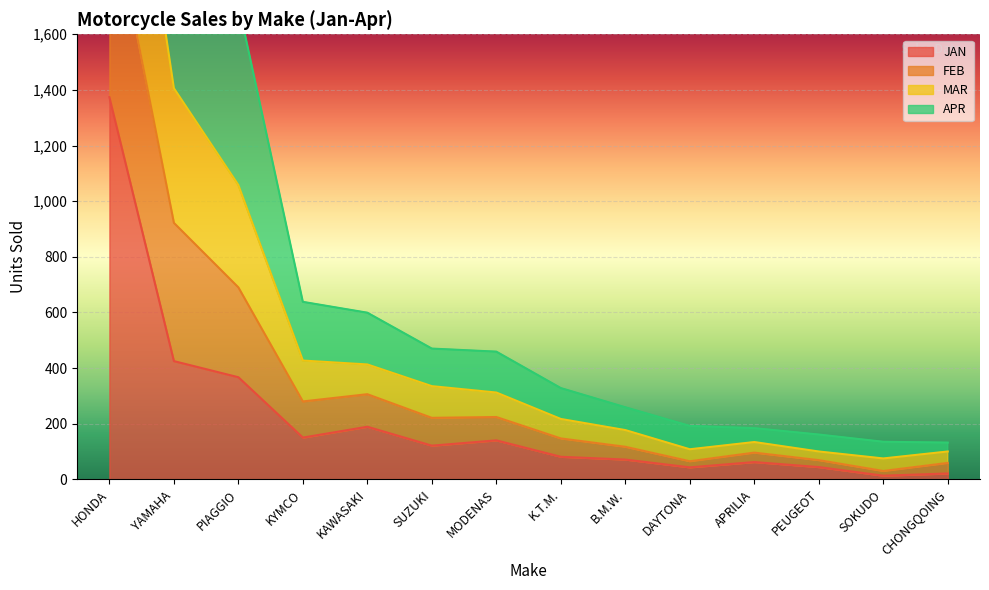

Is it true that FEB equals 134 at MODENAS?

False